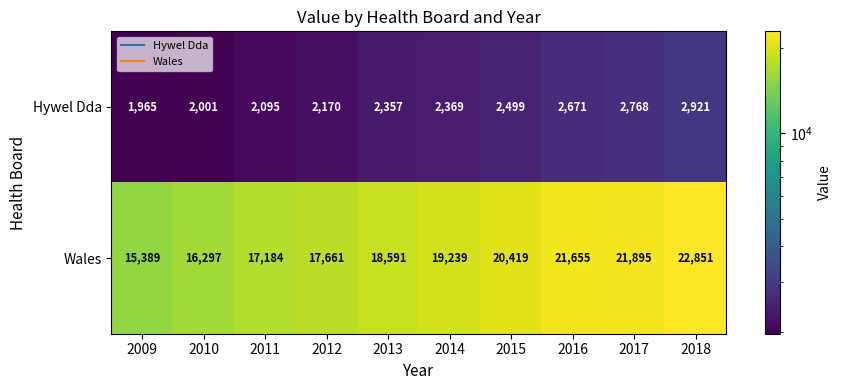

The Wales series shows 18591 at 2013. True or false?

True